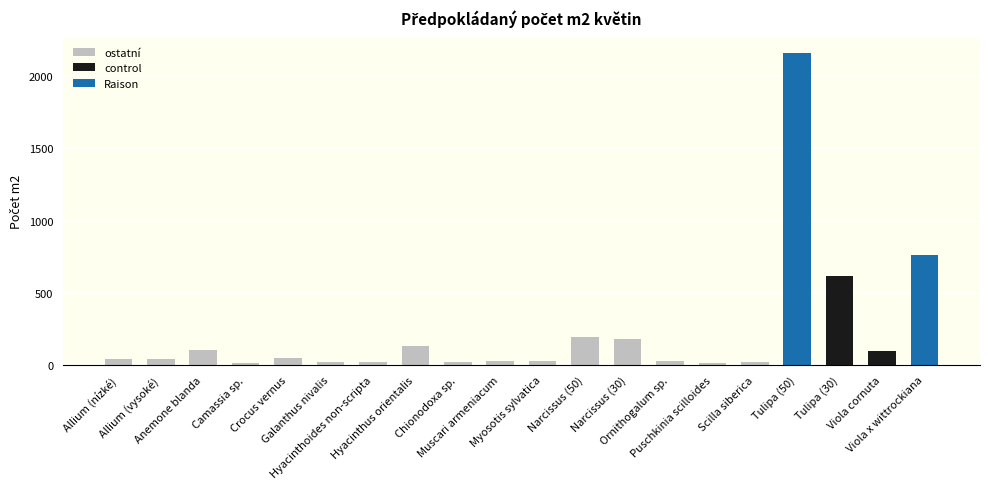

Where is the data nearest to the value 1087?

Viola x wittrockiana